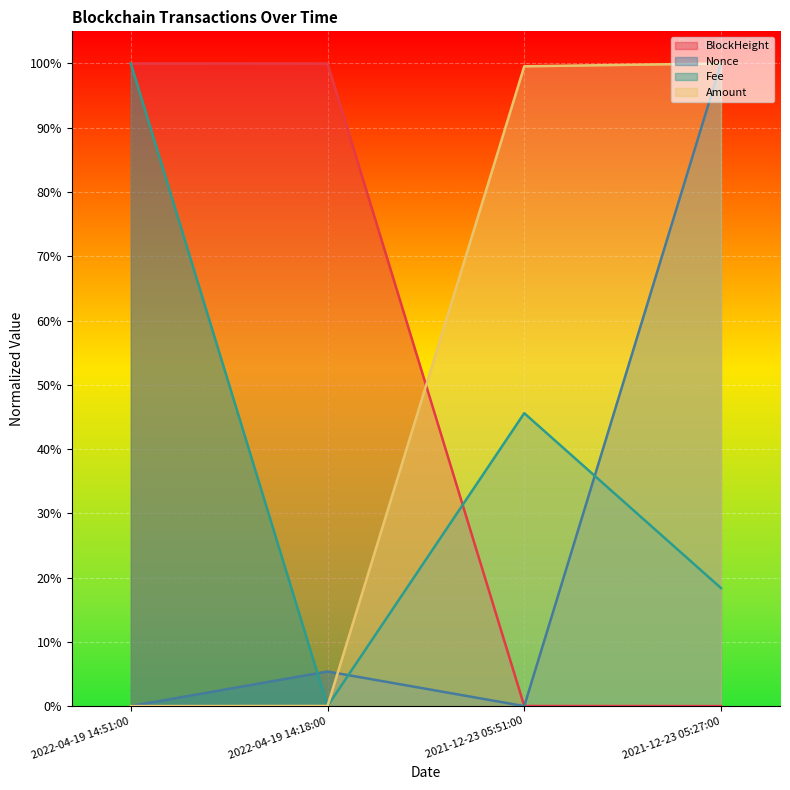

Reading left to right, transcribe all the data shown in this chart.

BlockHeight: 2022-04-19 14:51:00=1.0	2022-04-19 14:18:00=1.0	2021-12-23 05:51:00=0.0	2021-12-23 05:27:00=0.0
Nonce: 2022-04-19 14:51:00=0.0	2022-04-19 14:18:00=0.1	2021-12-23 05:51:00=0.0	2021-12-23 05:27:00=1.0
Fee: 2022-04-19 14:51:00=1.0	2022-04-19 14:18:00=0.0	2021-12-23 05:51:00=0.5	2021-12-23 05:27:00=0.2
Amount: 2022-04-19 14:51:00=0.0	2022-04-19 14:18:00=0.0	2021-12-23 05:51:00=1.0	2021-12-23 05:27:00=1.0